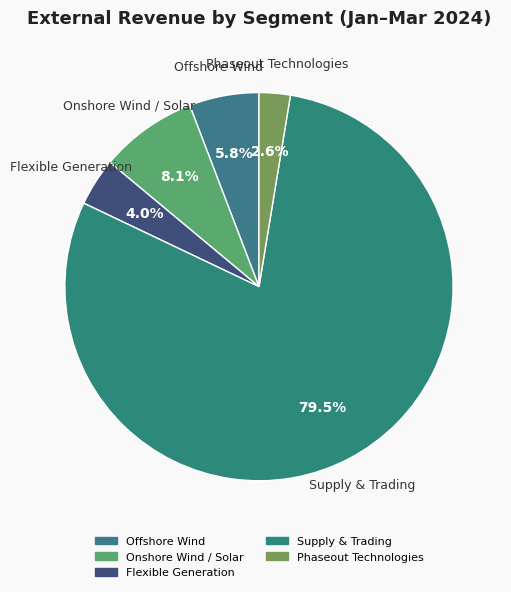

Which slice is the largest?

Supply & Trading